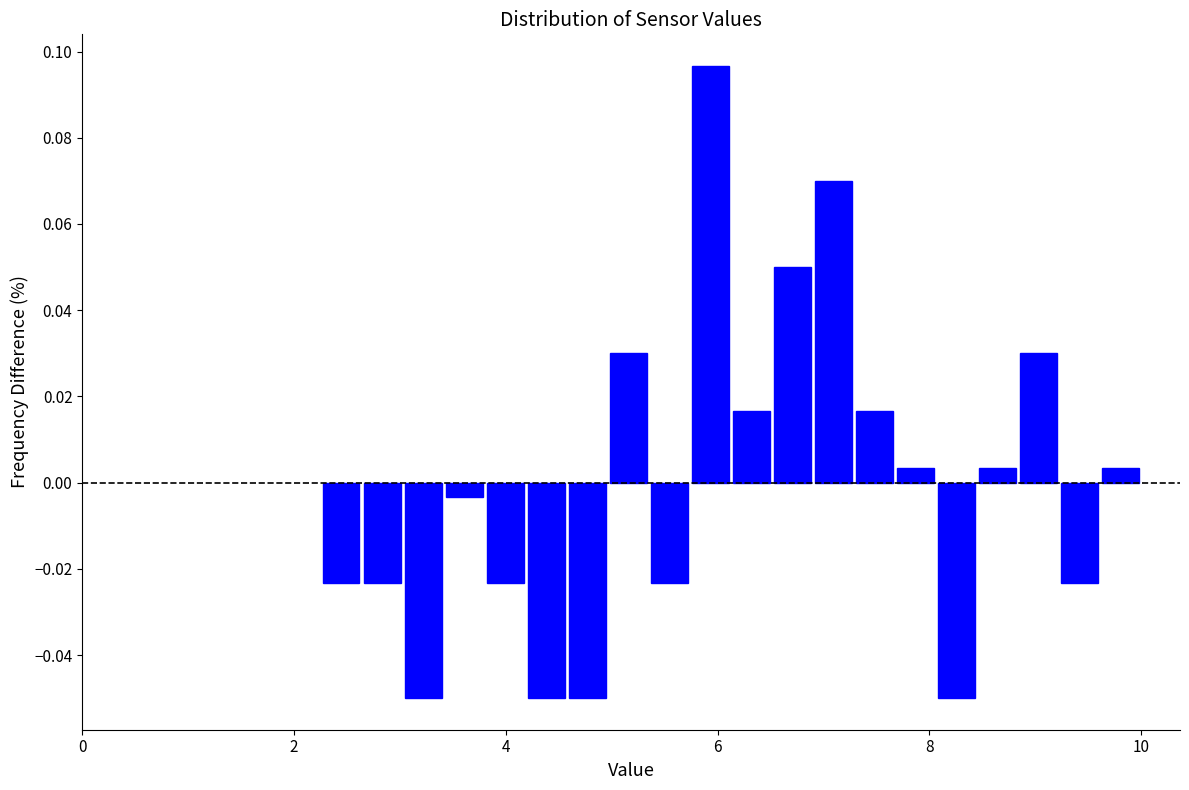

Read against the x-axis, roughly where is the centre of the tallest bar?

6.0